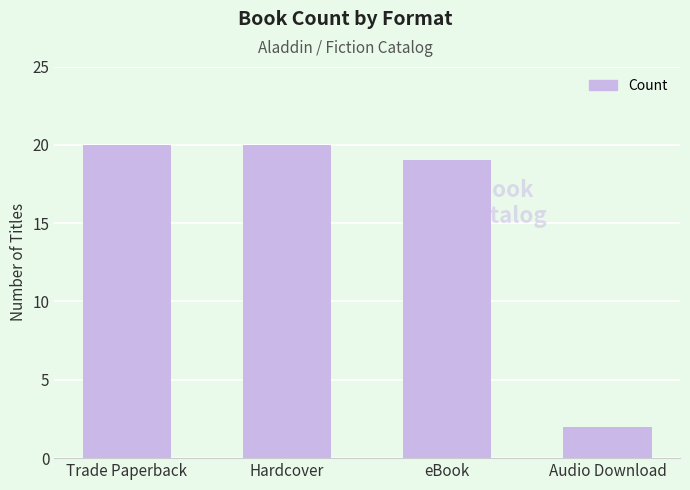

True or false: the data shows 3 at Audio Download.

False